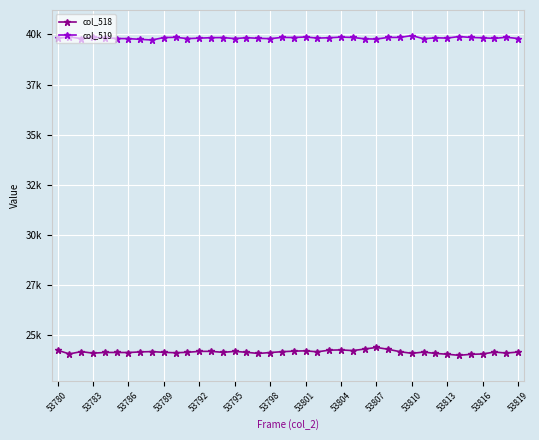

Does the chart have visible grid lines?

Yes